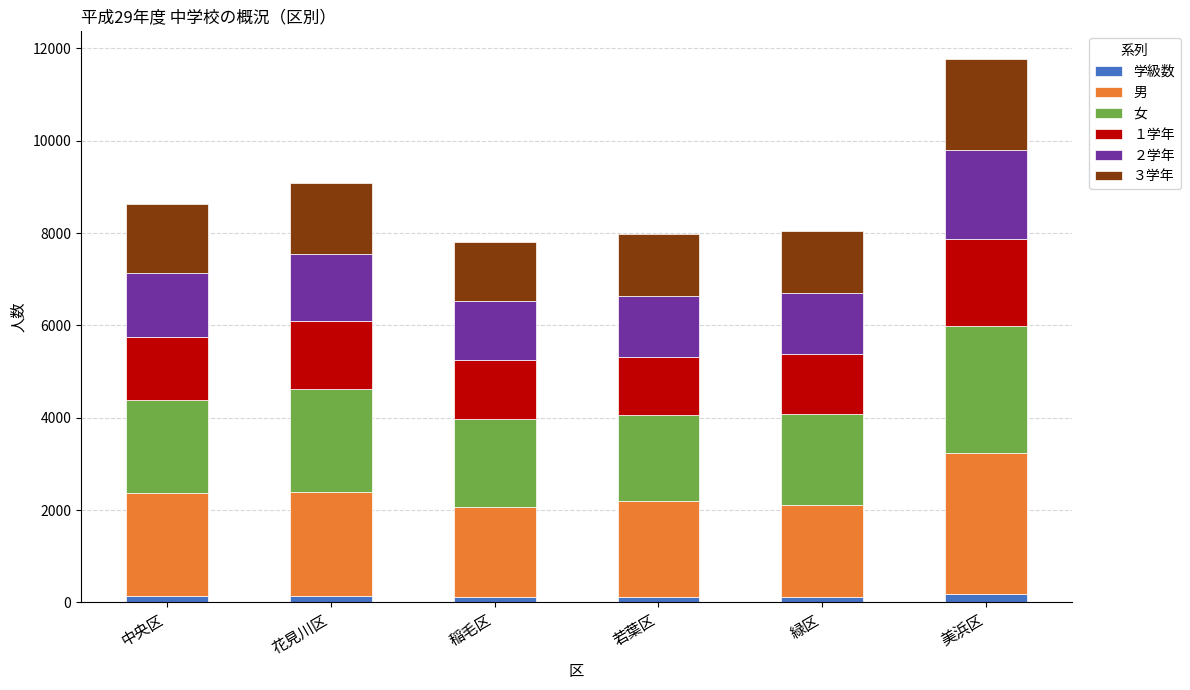

At which category is the sum across all series the highest?

美浜区